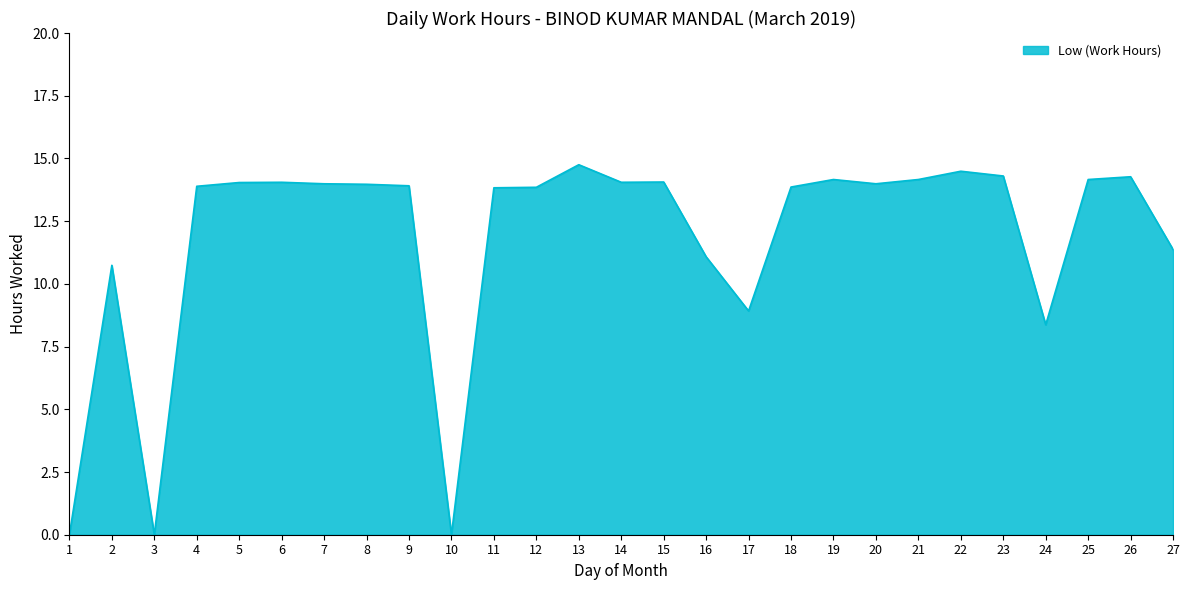

What is the maximum value shown in the chart?

14.8